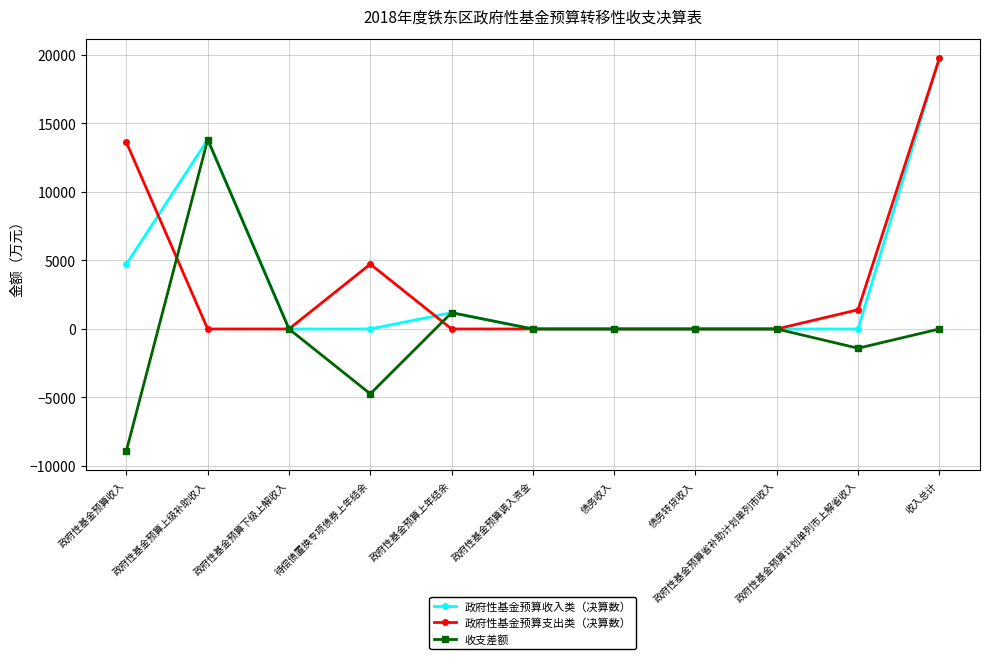

What is the greatest value displayed?

19749